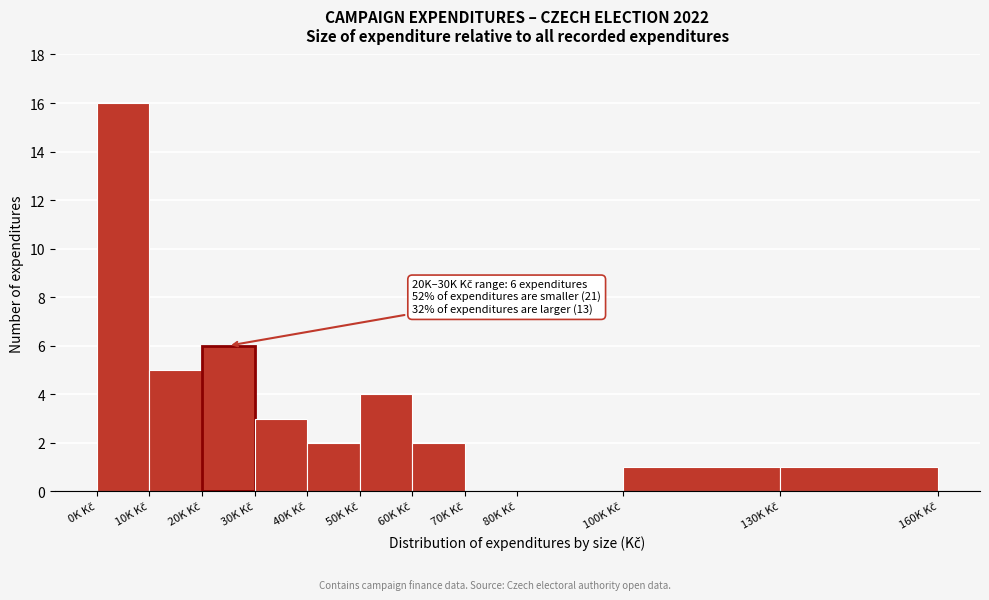

What is the maximum value shown in the chart?

16